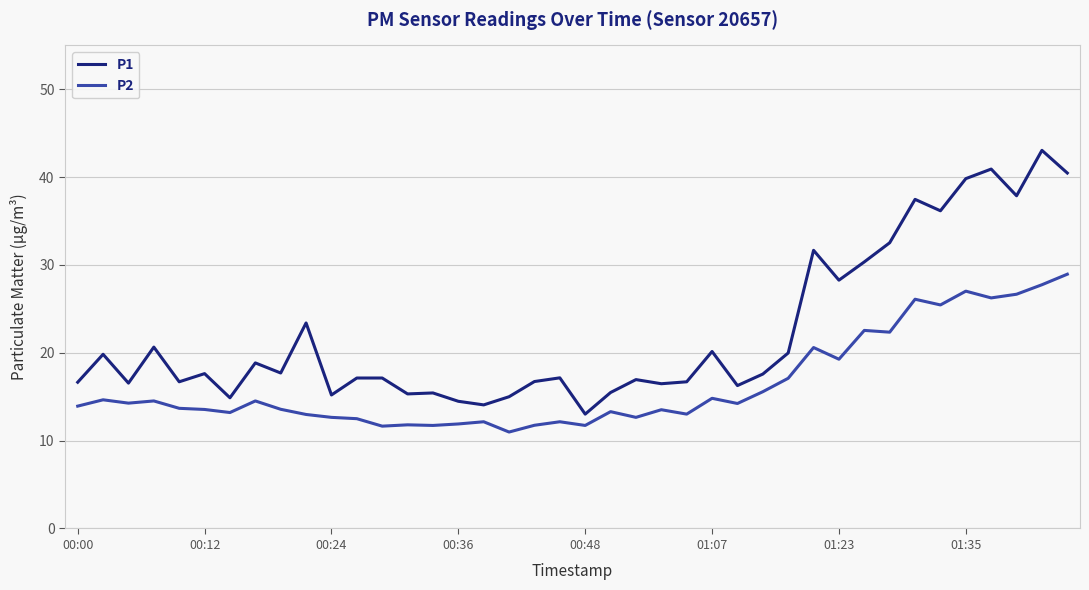

What is the average value of the P1 series?

22.3